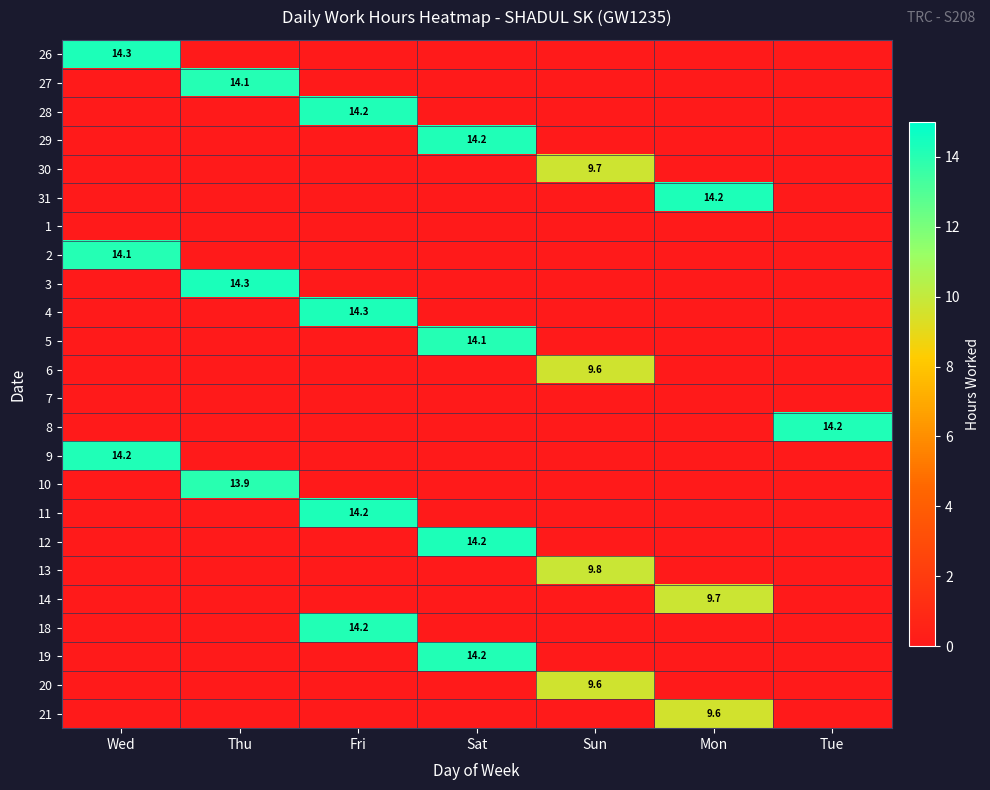

The value of 19 at Thu is -6.6. True or false?

False